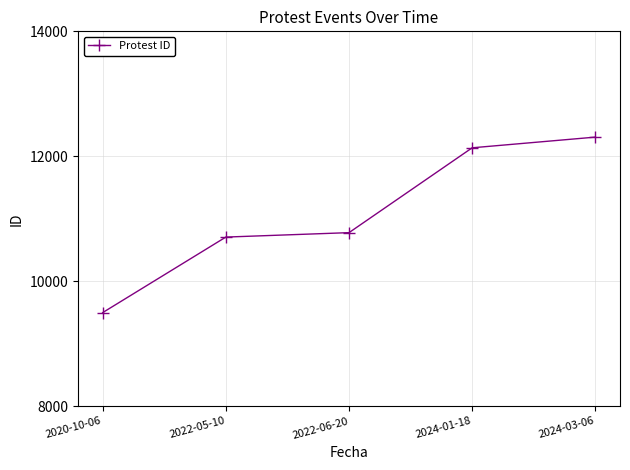

What is the greatest value displayed?

12307